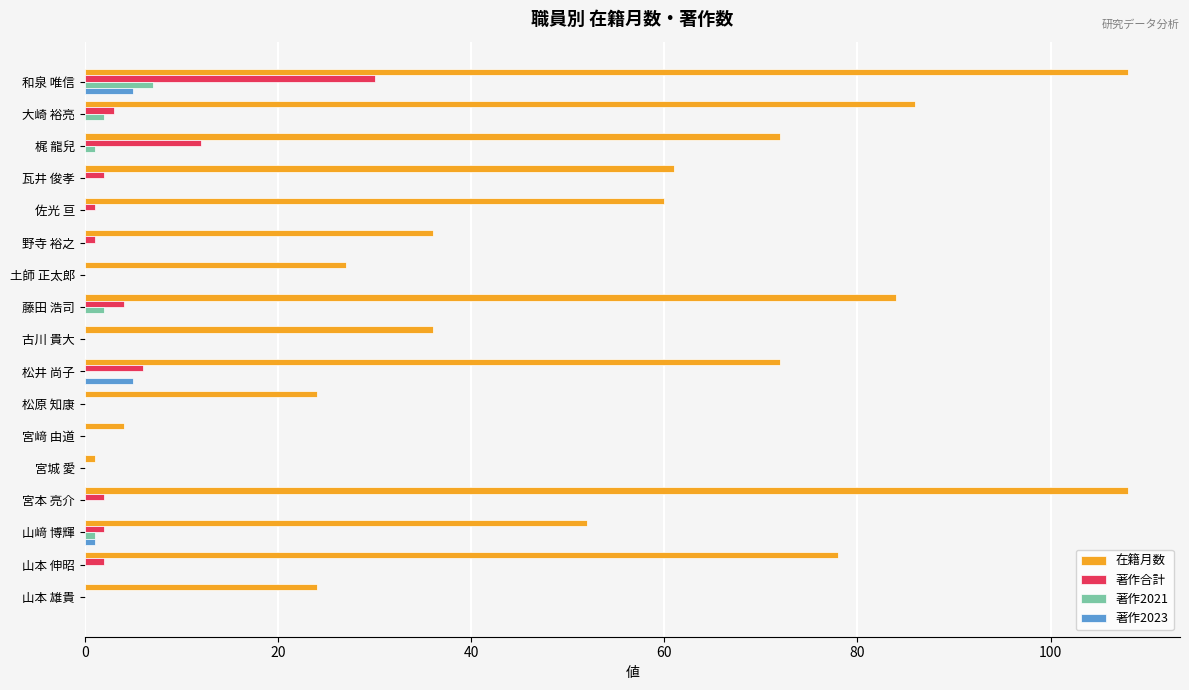

Which series has the largest total across all categories?

在籍月数